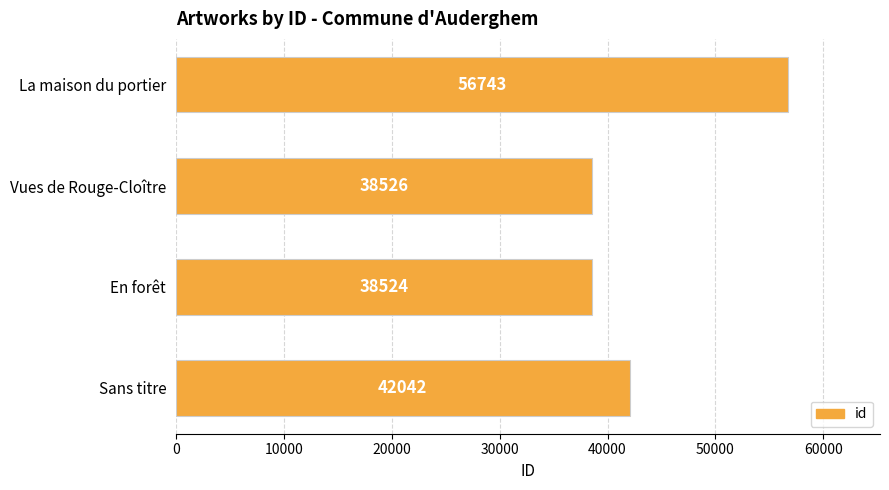

What is the difference between the second highest and minimum values?

3518